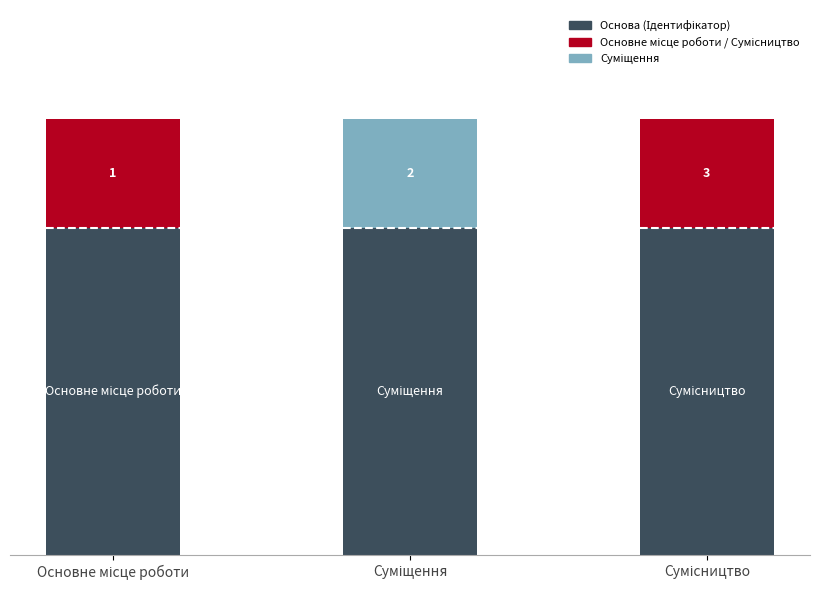

Which has a higher value, Основне місце роботи or Сумісництво?

Сумісництво